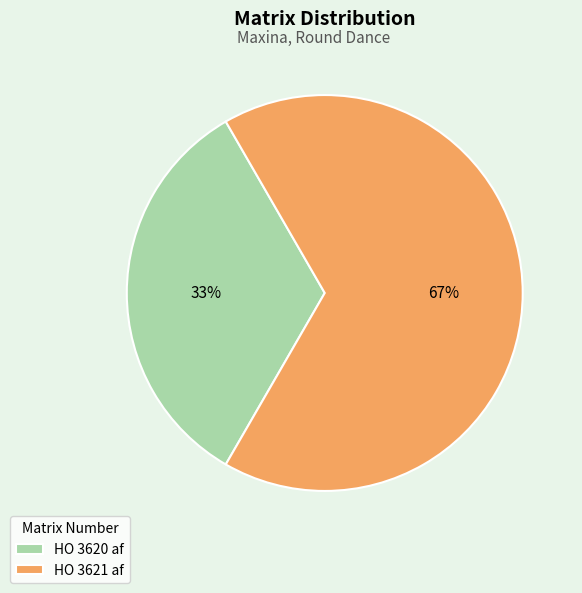

How many slices are in this pie chart?

2